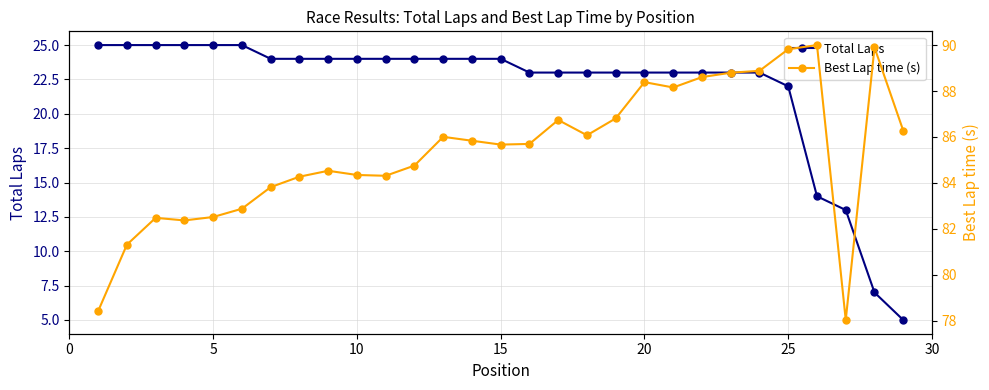

What is the lowest value of the Total Laps series?

5